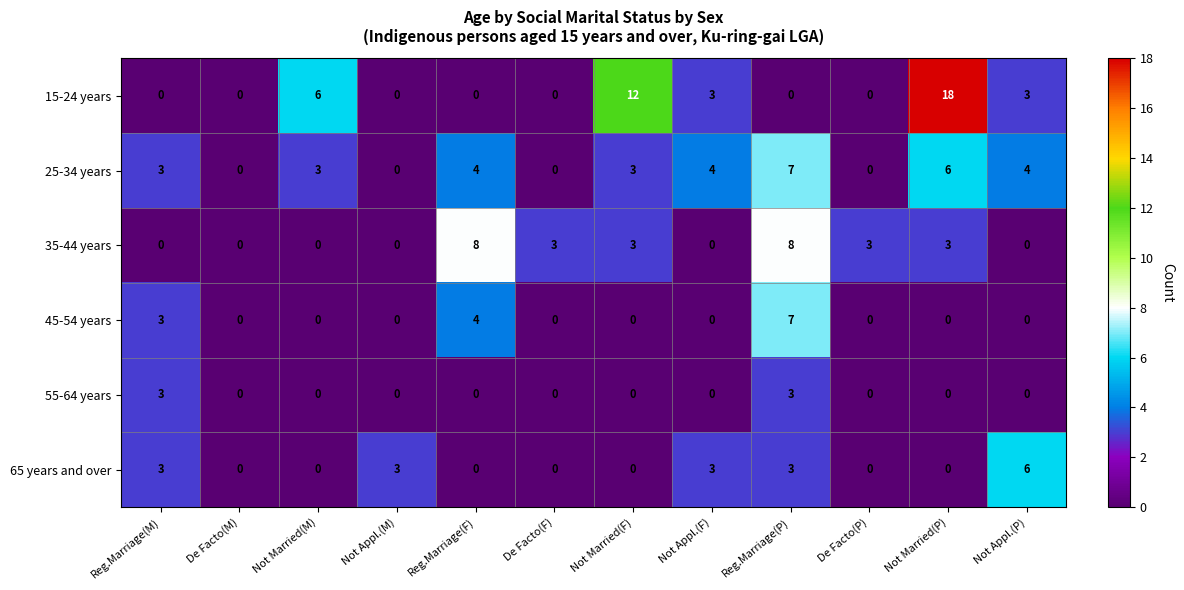

At which category is the sum across all series the highest?

Reg.Marriage(P)